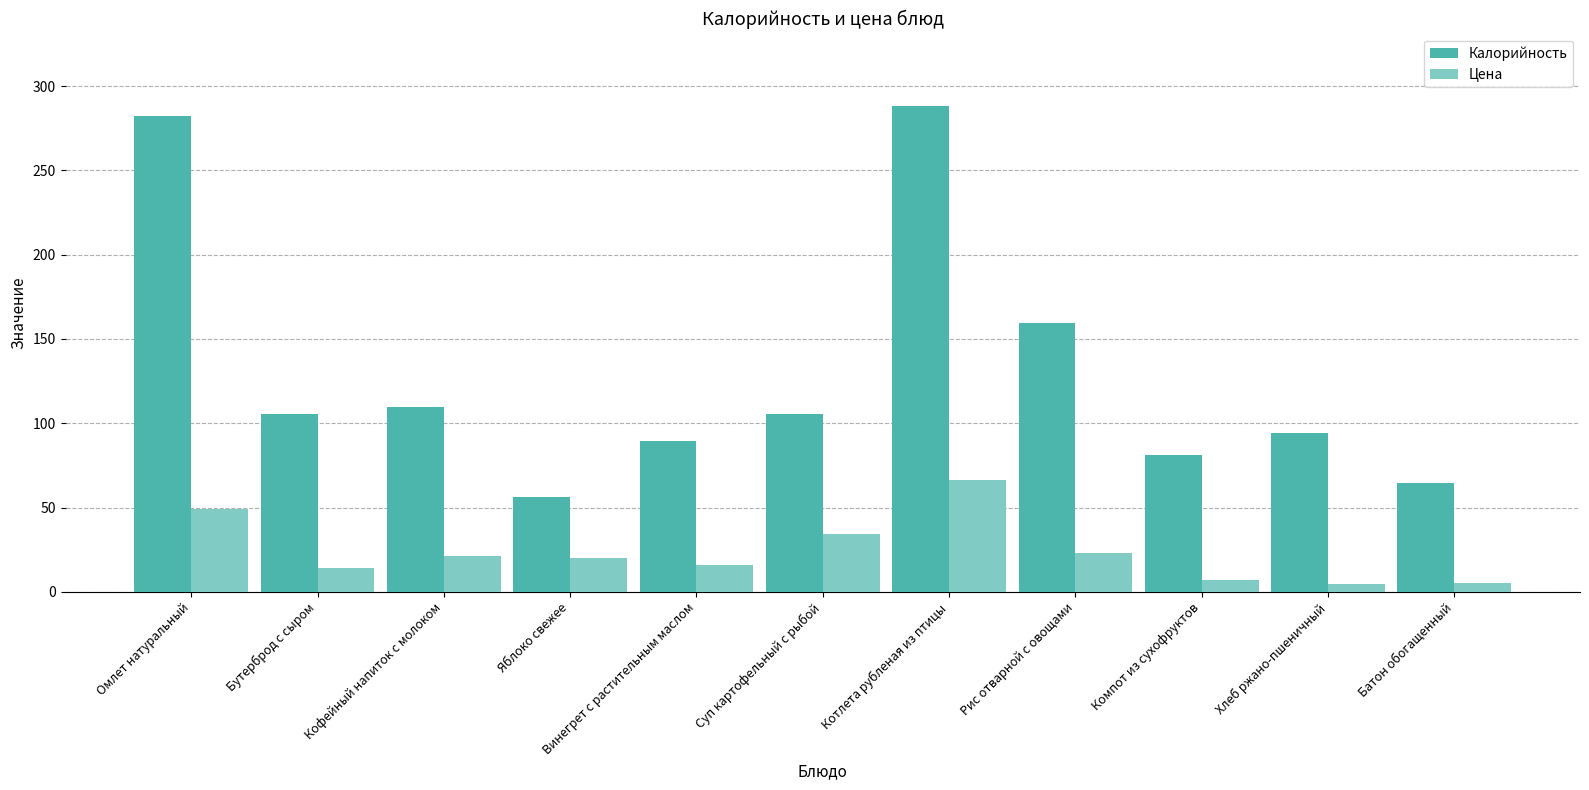

At which label is Цена closest to 35?

Суп картофельный с рыбой